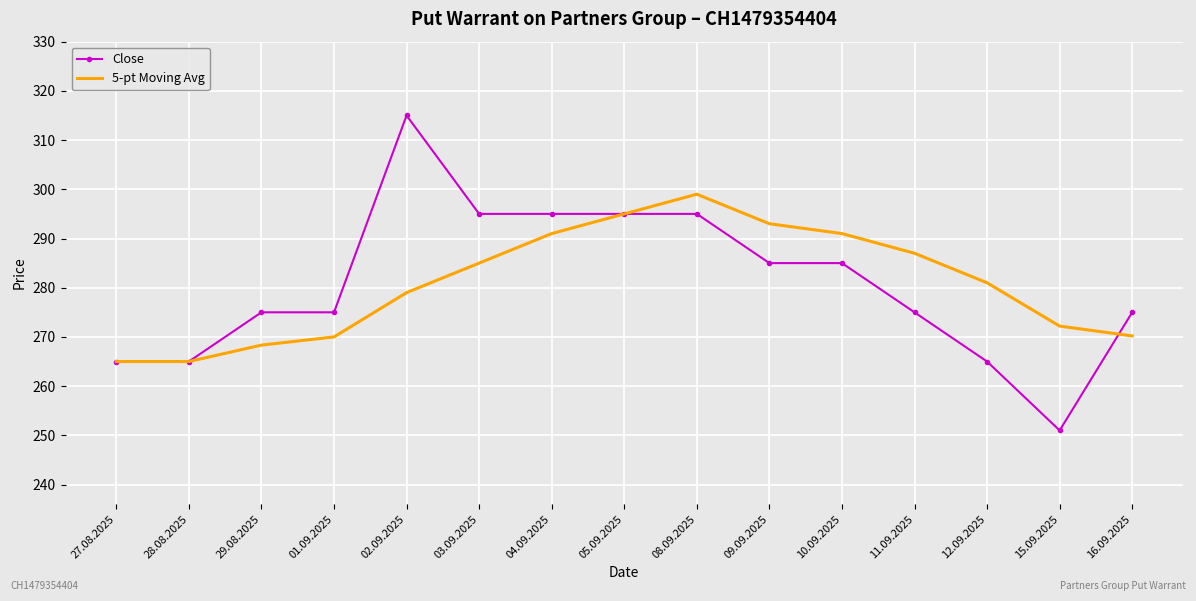

What is the approximate value of Close at 04.09.2025?

295.0